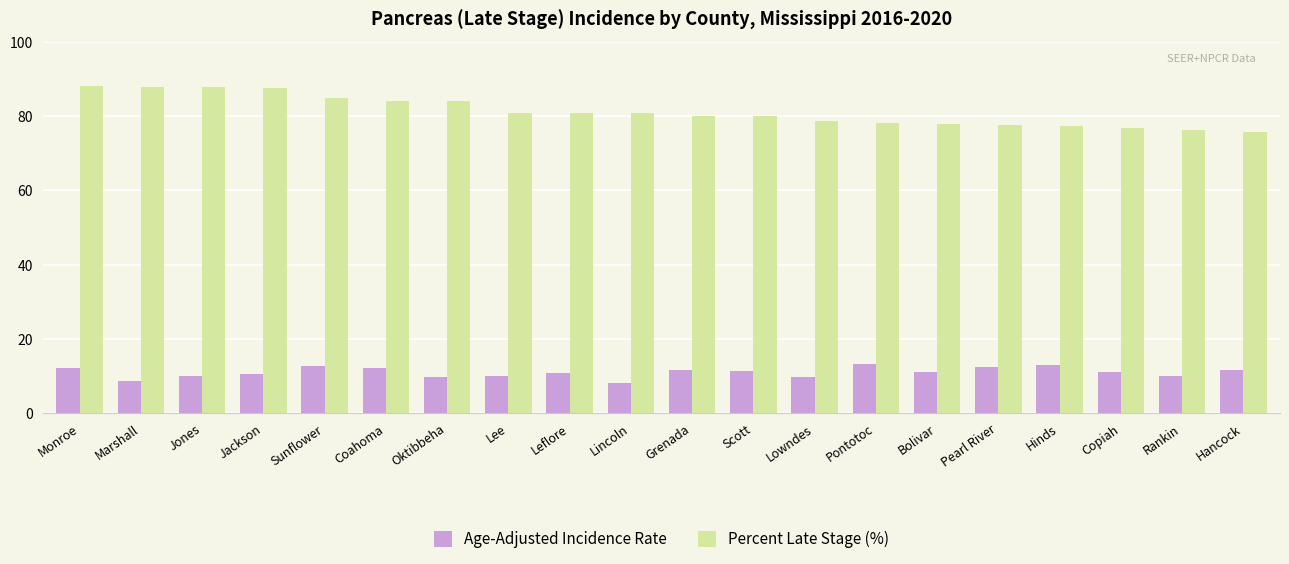

Rank the series at Lincoln from lowest to highest value.

Age-Adjusted Incidence Rate, Percent Late Stage (%)